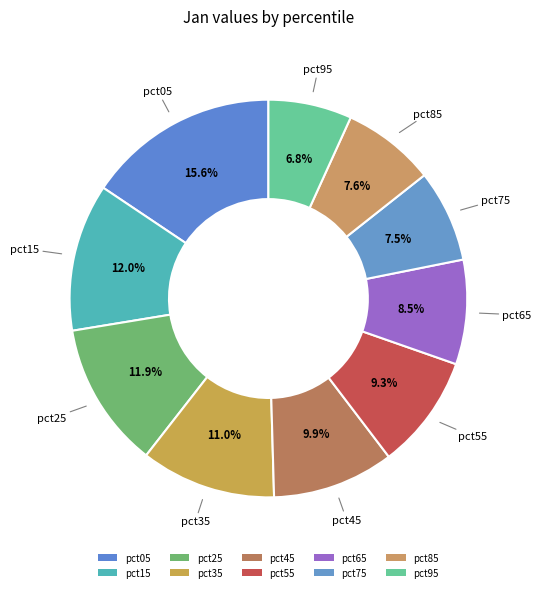

To the nearest percent, what is the difference between the largest and smallest slice percentages?

9%